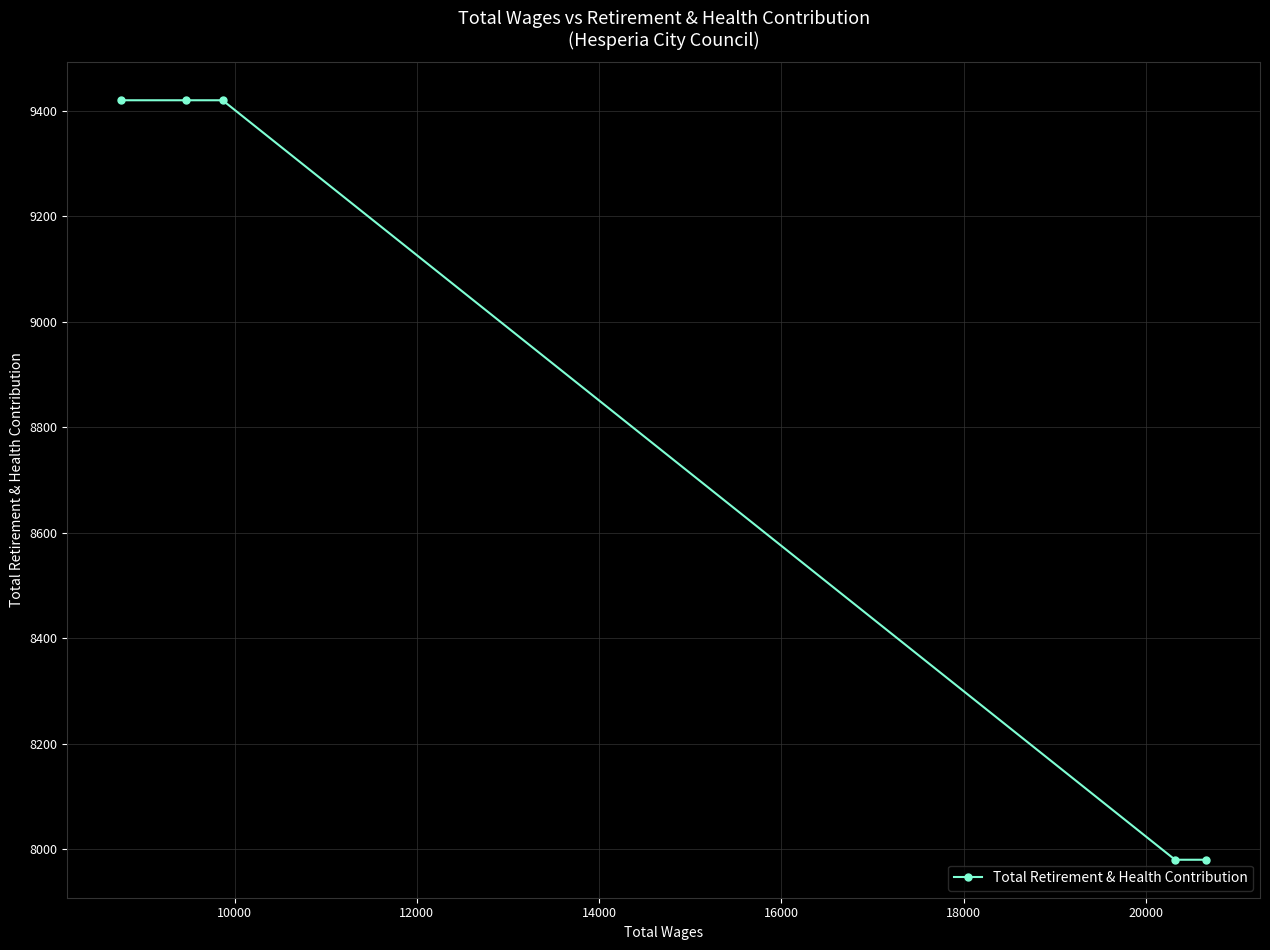

What is the sum of all values?

44220